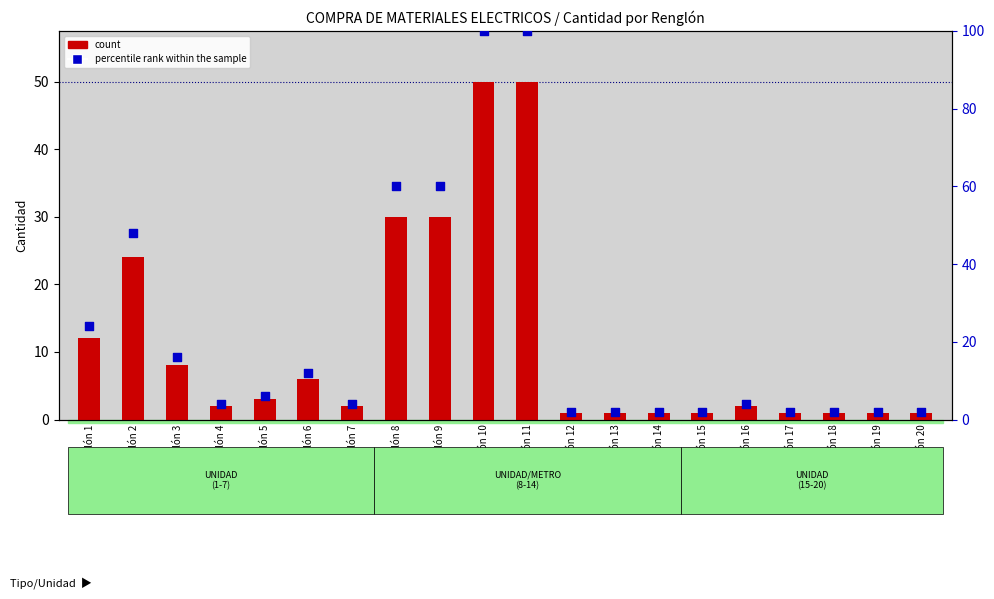

At how many categories does at least one series exceed 99?

2